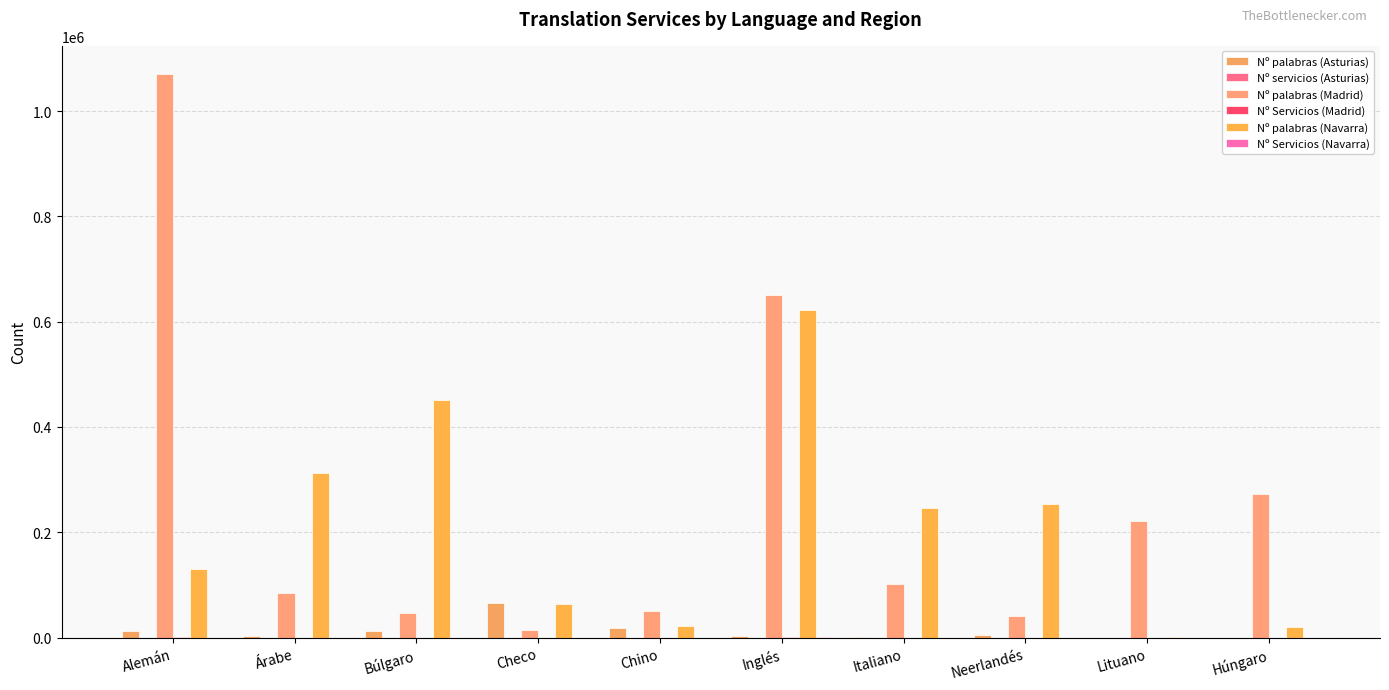

How many distinct data groups are displayed?

6